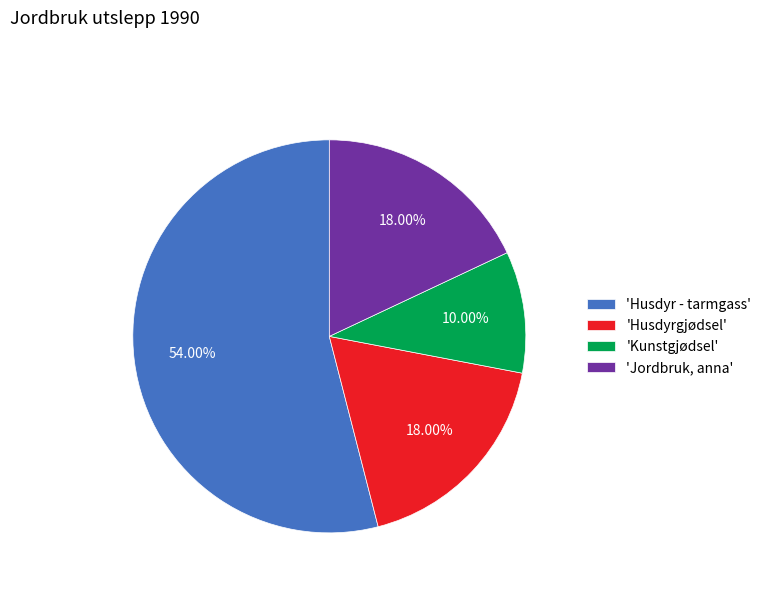

Which slice is the largest?

'Husdyr - tarmgass'